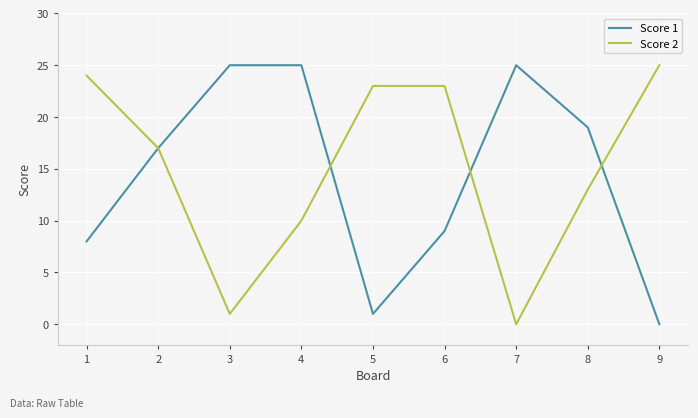

Rank the series by their average value, from highest to lowest.

Score 2, Score 1